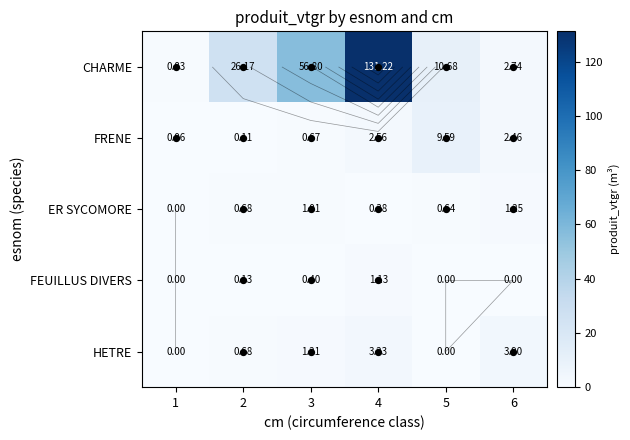

How many values in the FRENE series exceed 2?

3